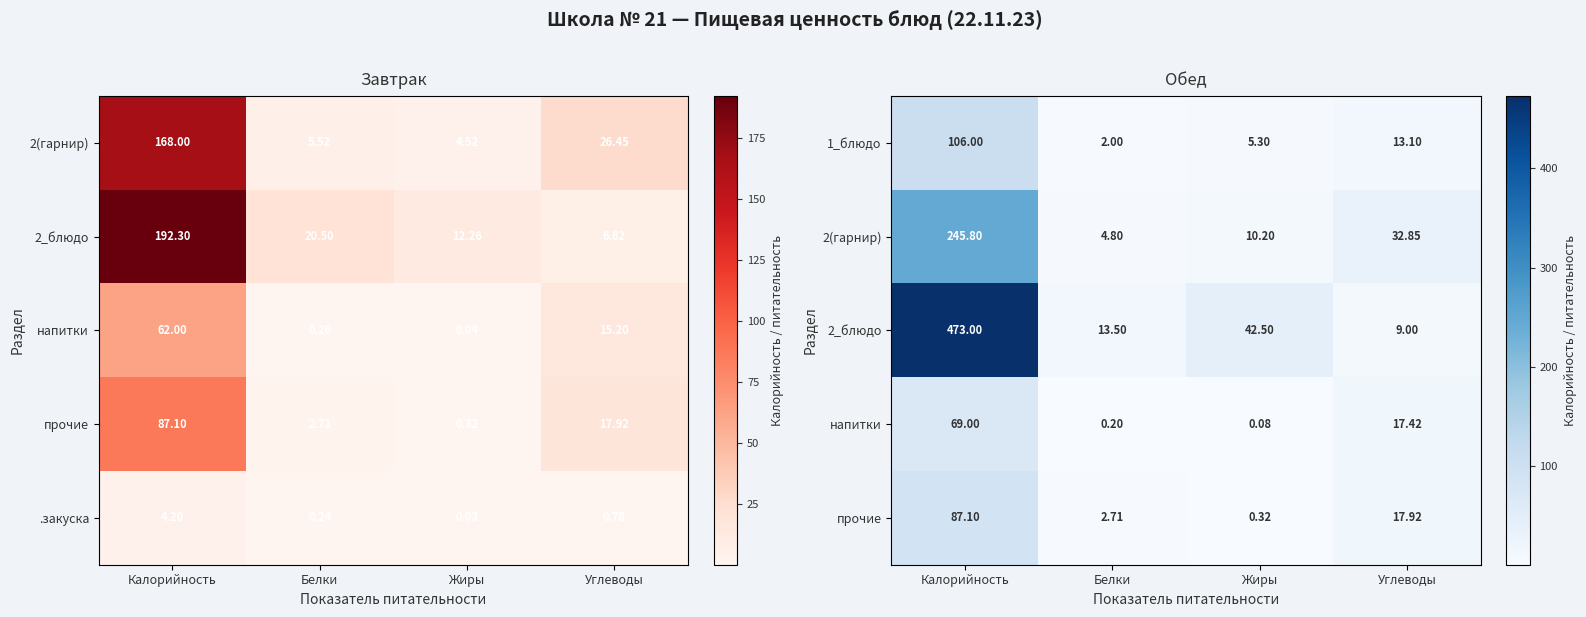

Where is .закуска nearest to the value 2?

Углеводы